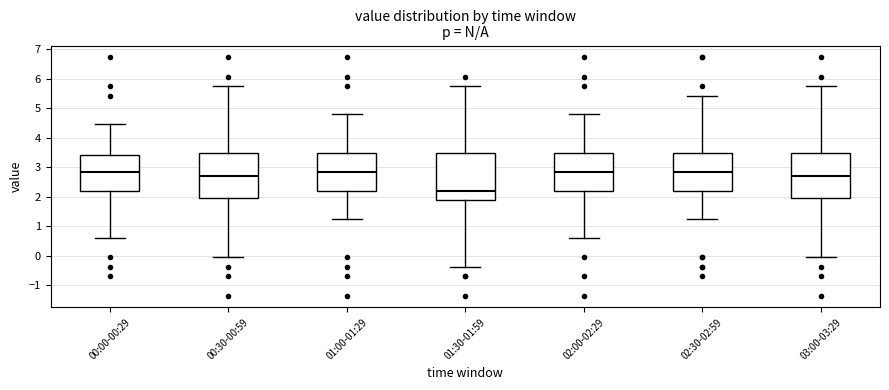

Reading left to right, read every box against the y-axis: the position of its median line, the range the box covers, and the ends of its whiskers. The values are not printed on the chart, so give them approximately, as read against the axis.

00:00-00:29: median 2.9, box 2.2 to 3.4, whiskers 0.6 to 4.5
00:30-00:59: median 2.7, box 2.0 to 3.5, whiskers 0.0 to 5.8
01:00-01:29: median 2.9, box 2.2 to 3.5, whiskers 1.2 to 4.8
01:30-01:59: median 2.2, box 1.9 to 3.5, whiskers -0.4 to 5.8
02:00-02:29: median 2.9, box 2.2 to 3.5, whiskers 0.6 to 4.8
02:30-02:59: median 2.9, box 2.2 to 3.5, whiskers 1.2 to 5.4
03:00-03:29: median 2.7, box 2.0 to 3.5, whiskers 0.0 to 5.8